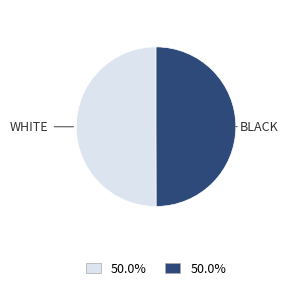

Count the number of slices in the pie.

2